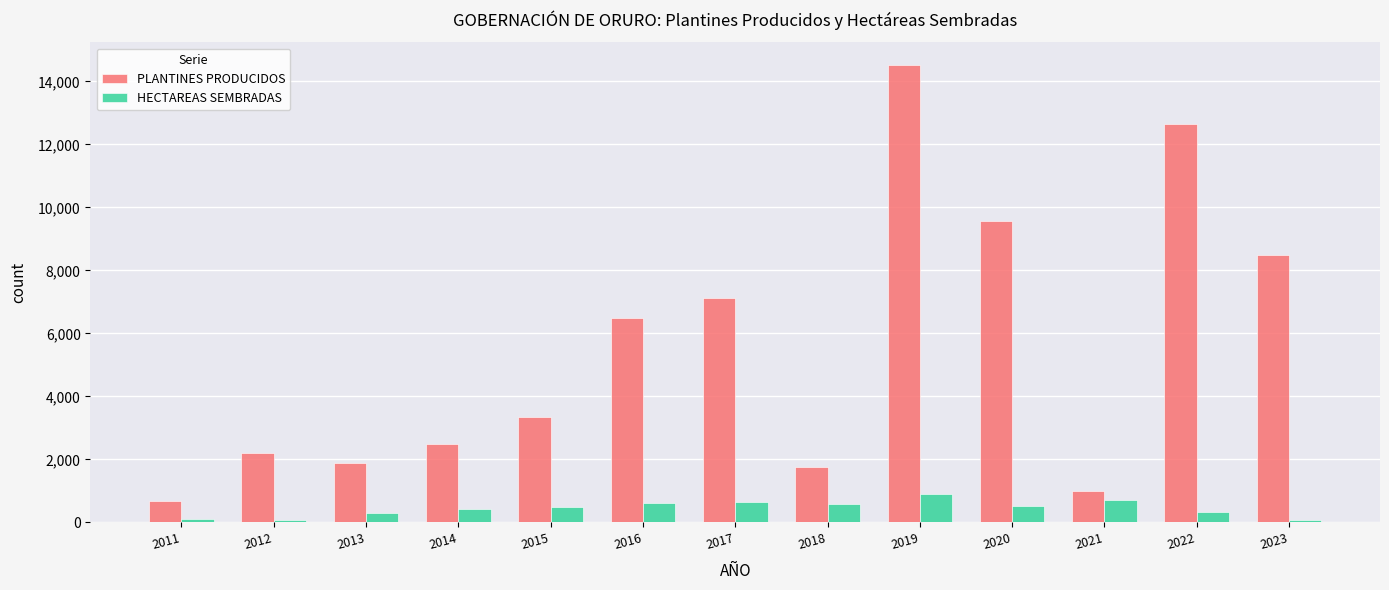

The value of PLANTINES PRODUCIDOS at 2017 is 4085.8. True or false?

False